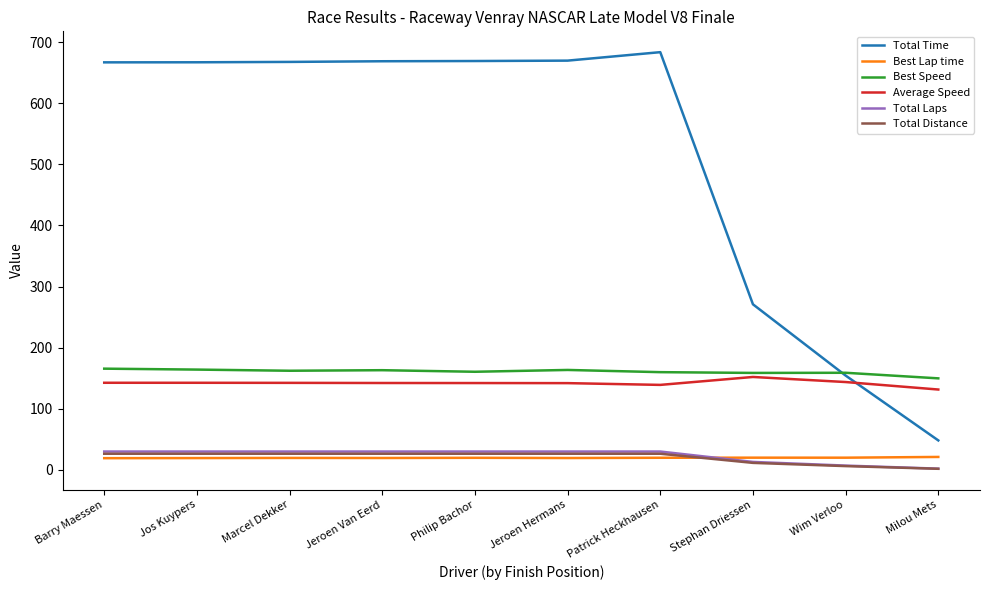

Read the Best Speed value at Jeroen Hermans.

163.5